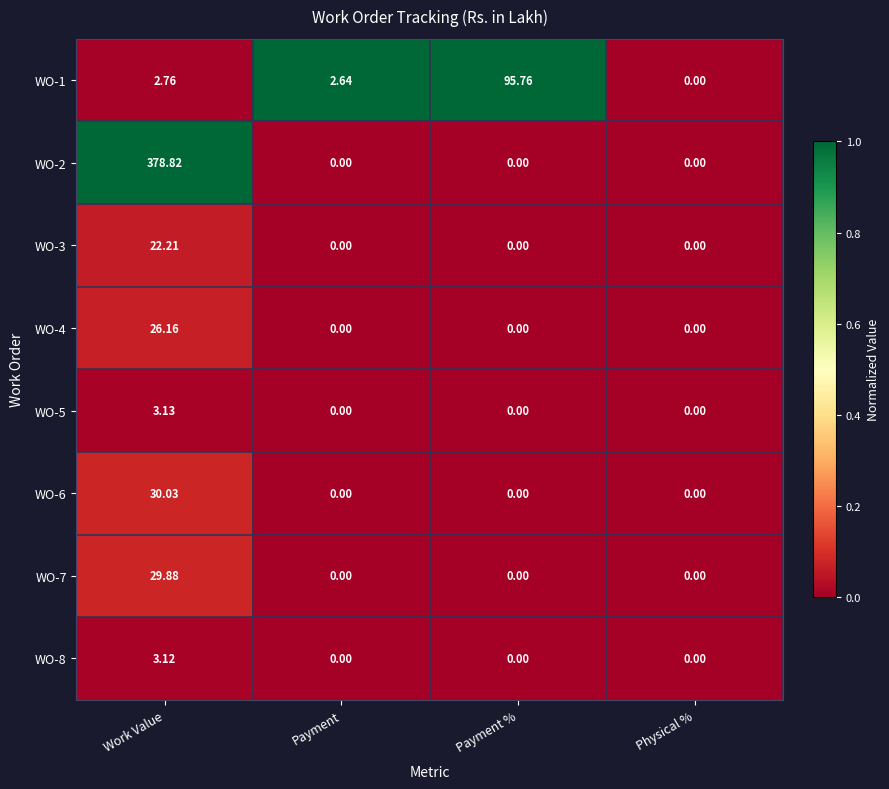

How many series are shown in this chart?

8